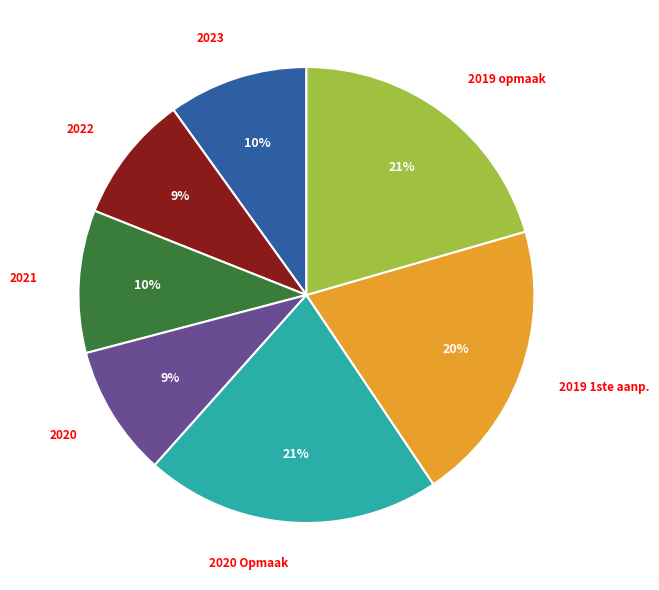

Is it true that 2020 is 9% of the pie?

True